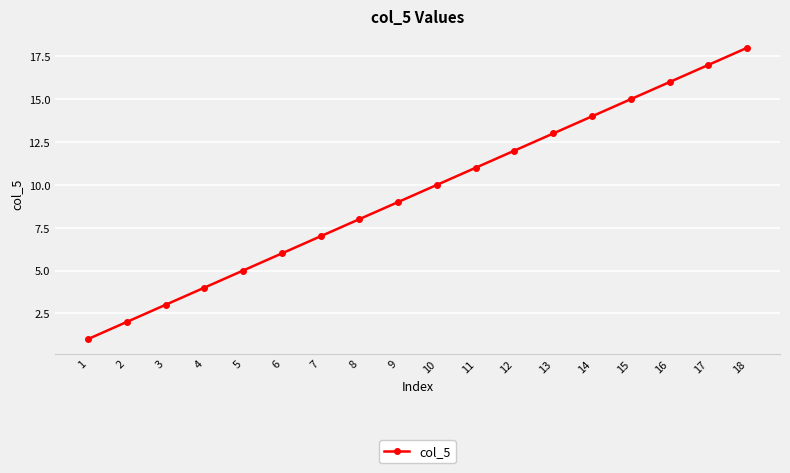

Rank the categories by value from highest to lowest.

18, 17, 16, 15, 14, 13, 12, 11, 10, 9, 8, 7, 6, 5, 4, 3, 2, 1